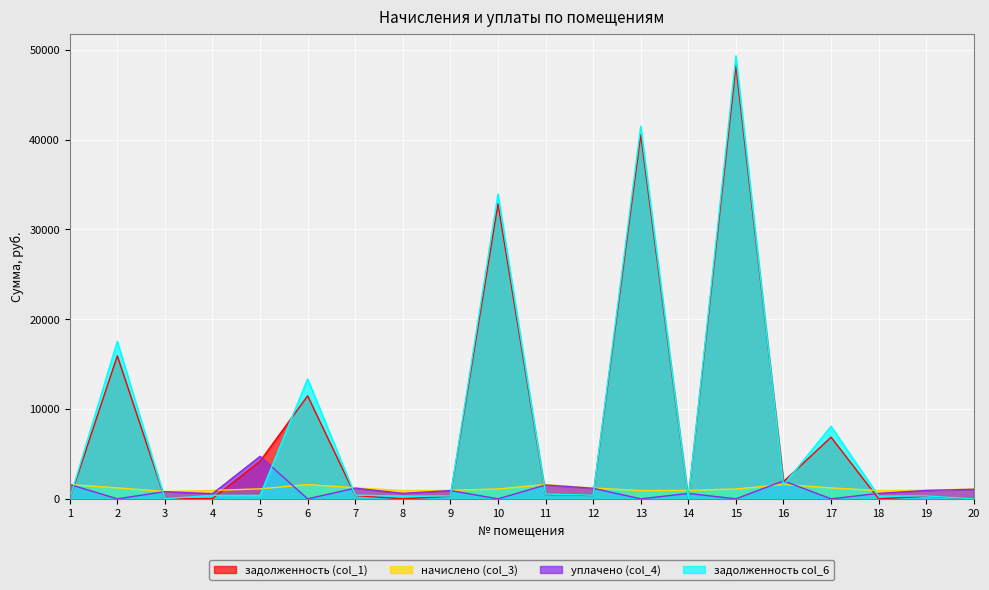

Reading right to left, extract all data points from this chart.

задолженность (col_1): 20=0.0	19=291.7	18=0.0	17=6860.7	16=1913.8	15=48235.0	14=0.0	13=40567.8	12=365.6	11=480.9	10=32854.7	9=287.1	8=0.0	7=371.6	6=11470.7	5=4189.5	4=21.8	3=0.0	2=15928.7	1=0.0
начислено (col_3): 20=1094.4	19=964.5	18=916.0	17=1219.9	16=1600.9	15=1094.4	14=944.7	13=920.4	12=1208.9	11=1589.8	10=1098.8	9=949.0	8=920.4	7=1228.7	6=1594.3	5=1107.6	4=940.3	3=814.7	2=1222.1	1=1594.3
уплачено (col_4): 20=1064.0	19=934.7	18=610.7	17=0.0	16=2000.0	15=0.0	14=600.0	13=0.0	12=1171.6	11=1540.8	10=0.0	9=919.8	8=612.0	7=1190.8	6=0.0	5=4729.1	4=574.4	3=800.0	2=0.0	1=1600.0
задолженность col_6: 20=0.0	19=321.5	18=305.3	17=8080.6	16=1538.1	15=49329.4	14=0.0	13=41488.2	12=403.0	11=530.0	10=33953.5	9=316.4	8=306.8	7=409.6	6=13359.5	5=380.6	4=387.6	3=9.6	2=17538.6	1=0.0